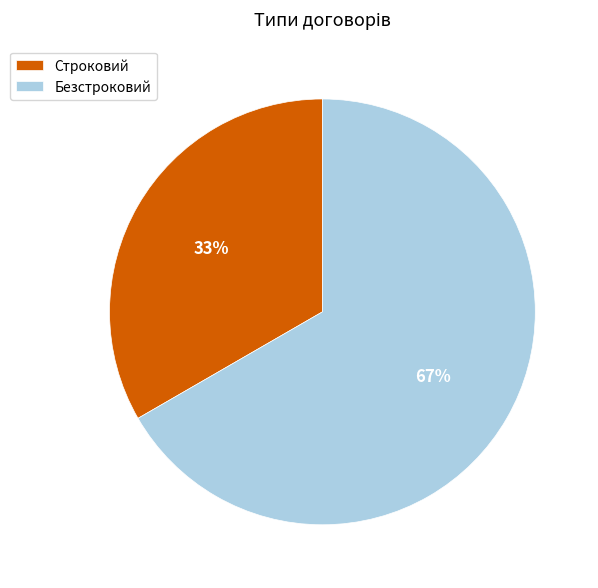

Do Безстроковий and Строковий together represent more than half of the pie?

Yes